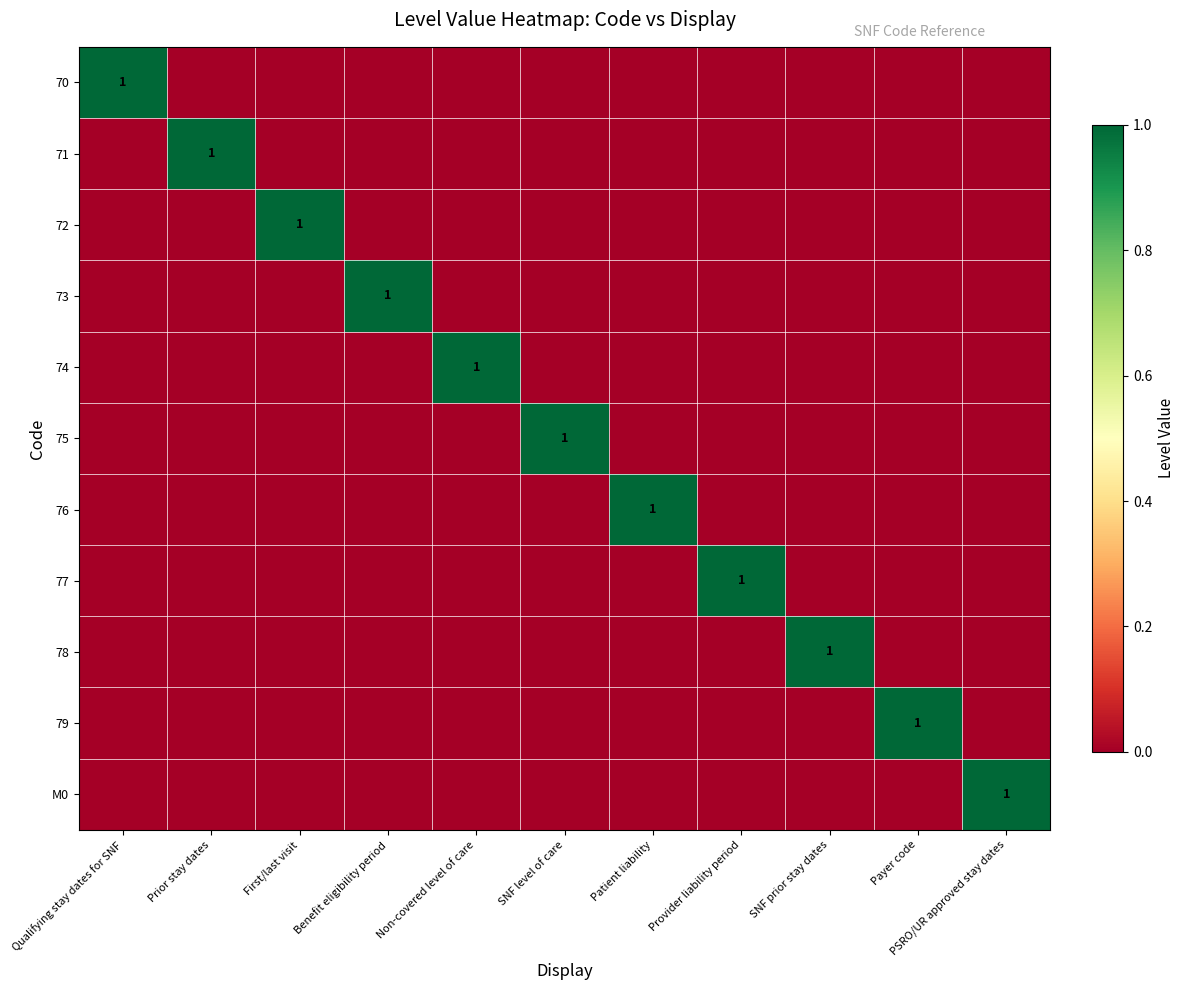

What is the sum of the 77 values at Provider liability period and PSRO/UR approved stay dates?

1